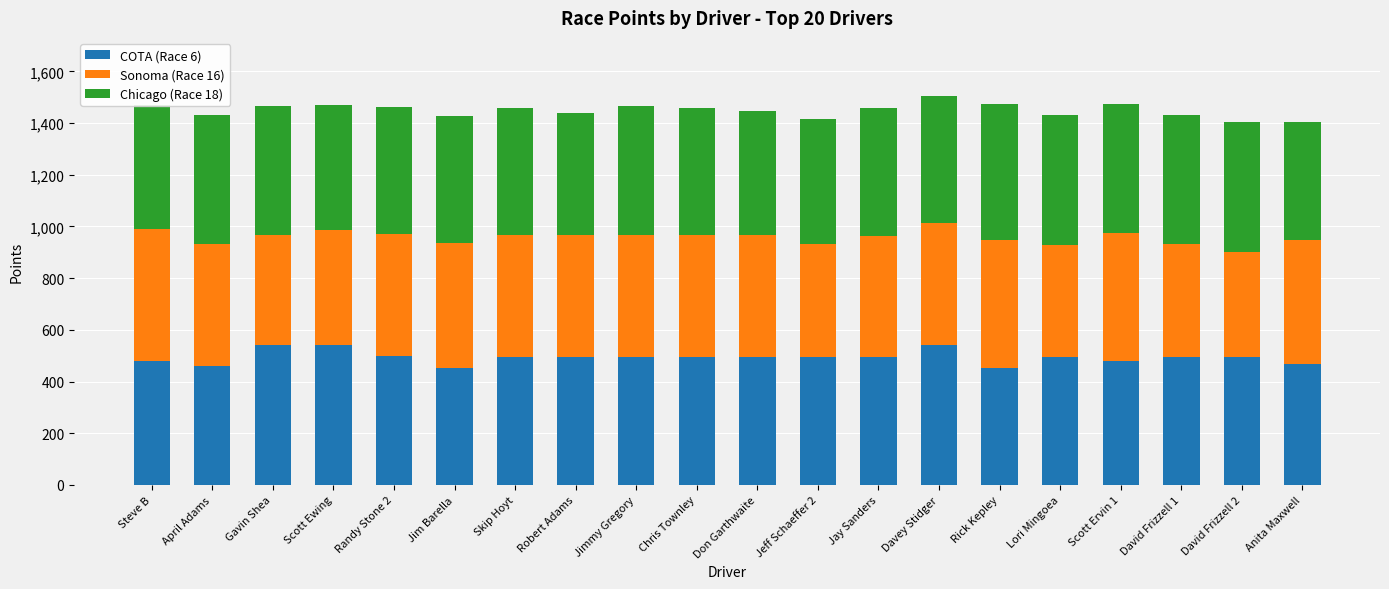

What is the total value across all series at April Adams?

1433